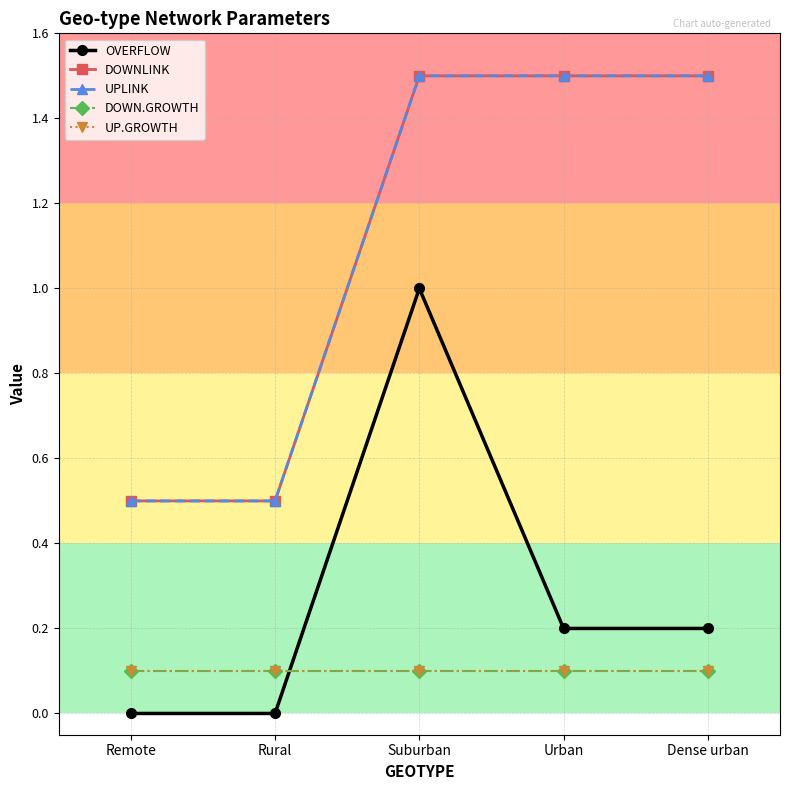

Is this an area chart (filled region under the line)?

No